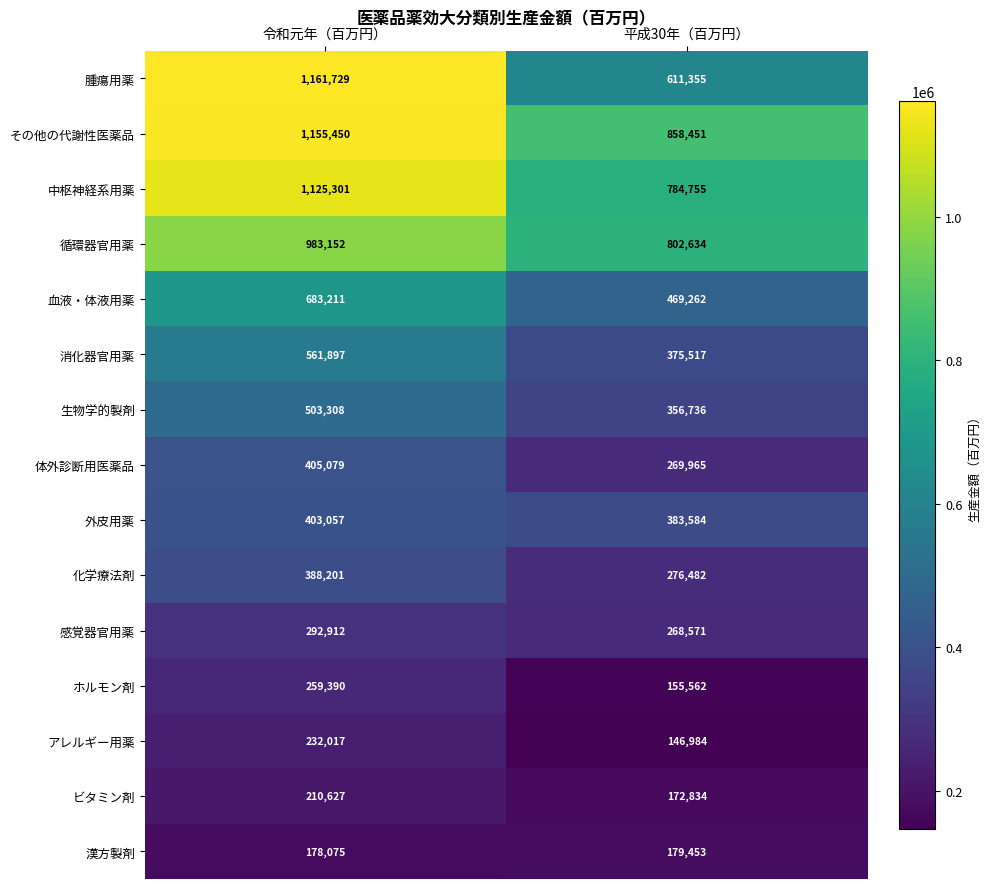

Is the value of 漢方製剤 at 令和元年（百万円） greater than the value of 生物学的製剤 at 平成30年（百万円）?

No